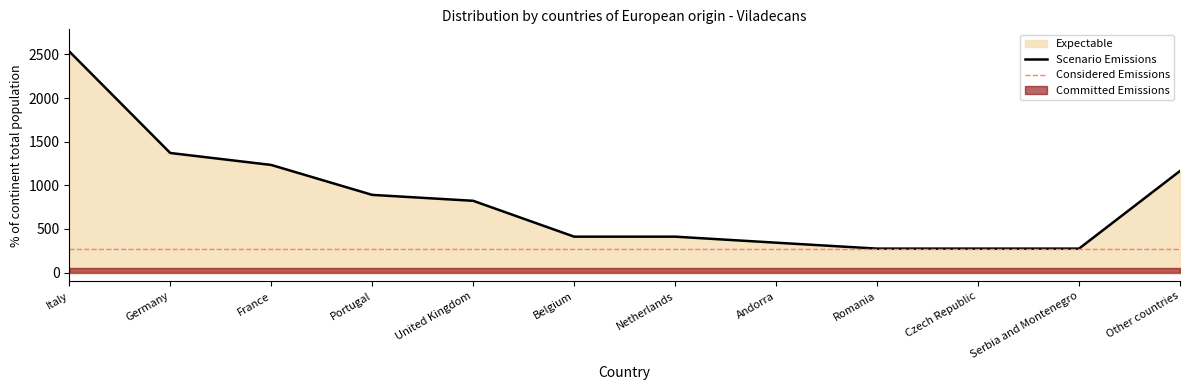

Reading left to right, what are all the values shown in this chart?

Scenario Emissions: Italy=2534	Germany=1370	France=1233	Portugal=890	United Kingdom=822	Belgium=411	Netherlands=411	Andorra=342	Romania=274	Czech Republic=274	Serbia and Montenegro=274	Other countries=1164
Considered Emissions: Italy=274	Germany=274	France=274	Portugal=274	United Kingdom=274	Belgium=274	Netherlands=274	Andorra=274	Romania=274	Czech Republic=274	Serbia and Montenegro=274	Other countries=274